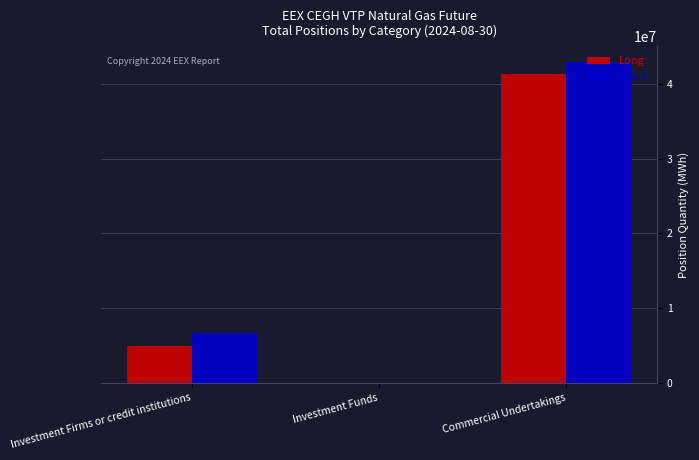

What is the total value across all series at Investment Firms or credit institutions?

11605510